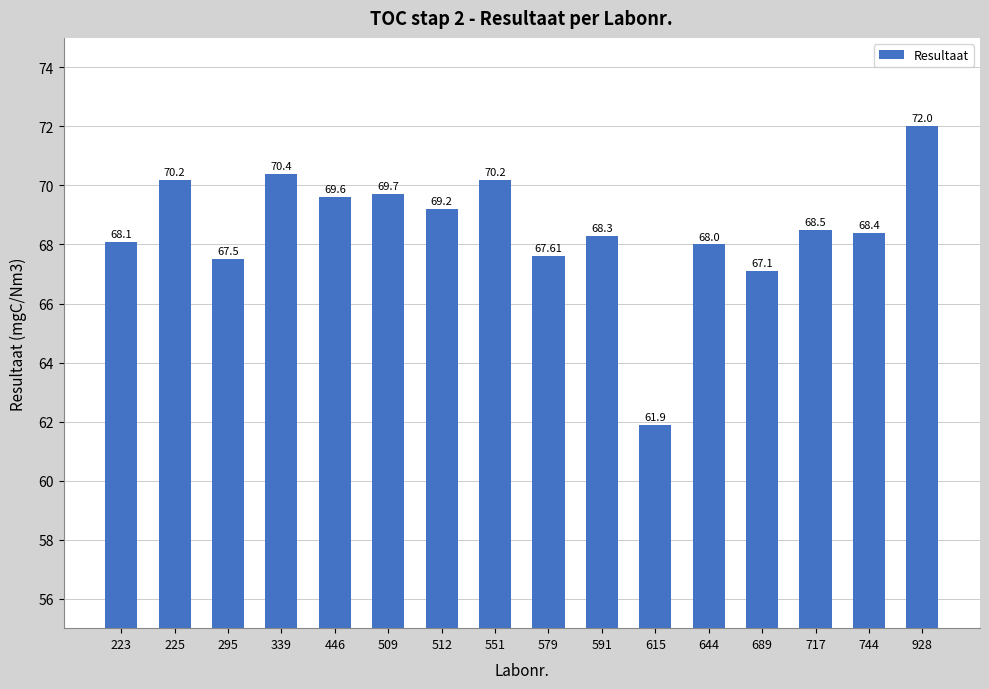

What is the value of the 10th bar from the left?

68.3